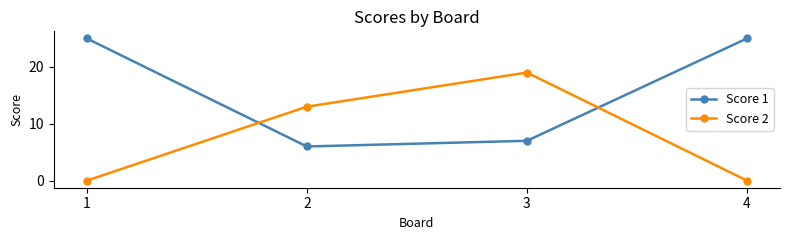

What is the sum of the Score 2 values at 2 and 1?

13